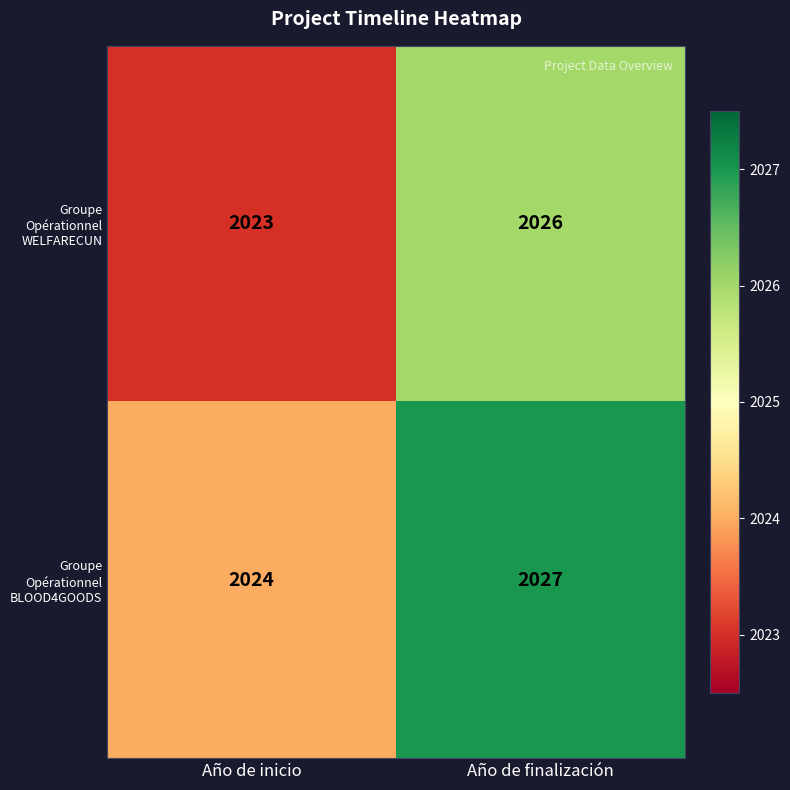

What is the sum of all Groupe Opérationnel BLOOD4GOODS values?

4051